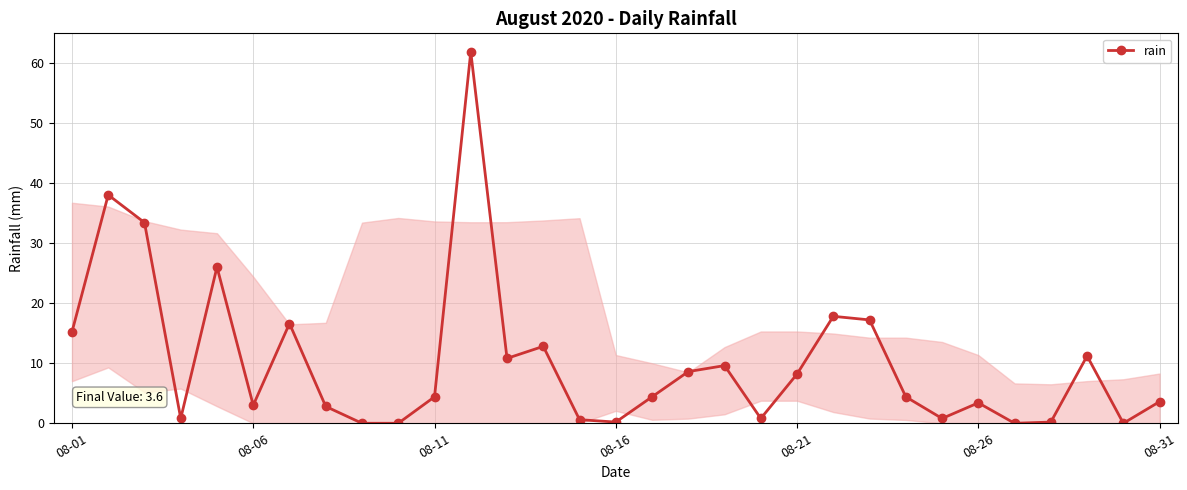

True or false: the data has more than 1 interior local peaks.

True